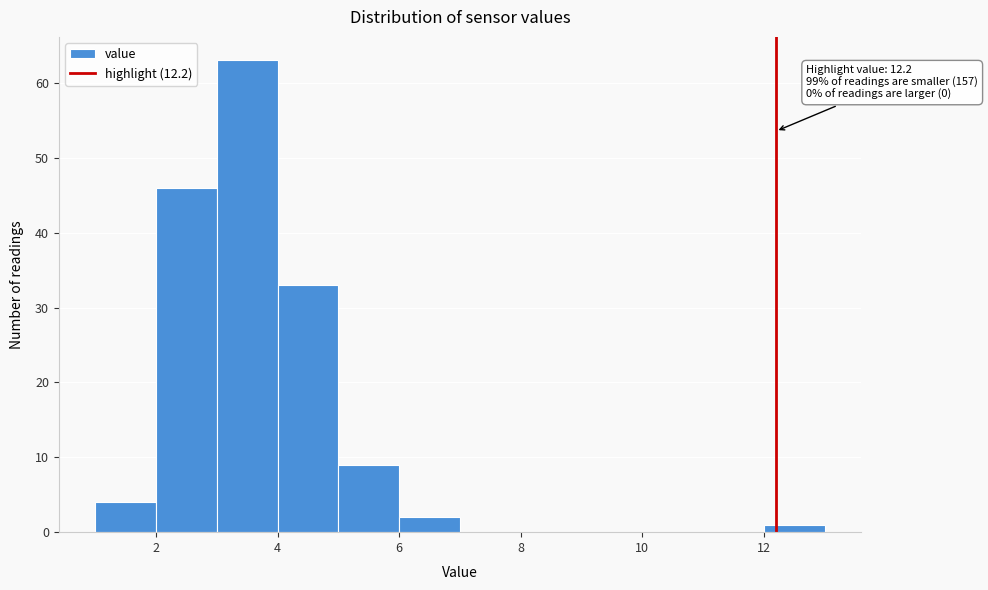

Over which range of the x-axis is the bar tallest?

3 to 4